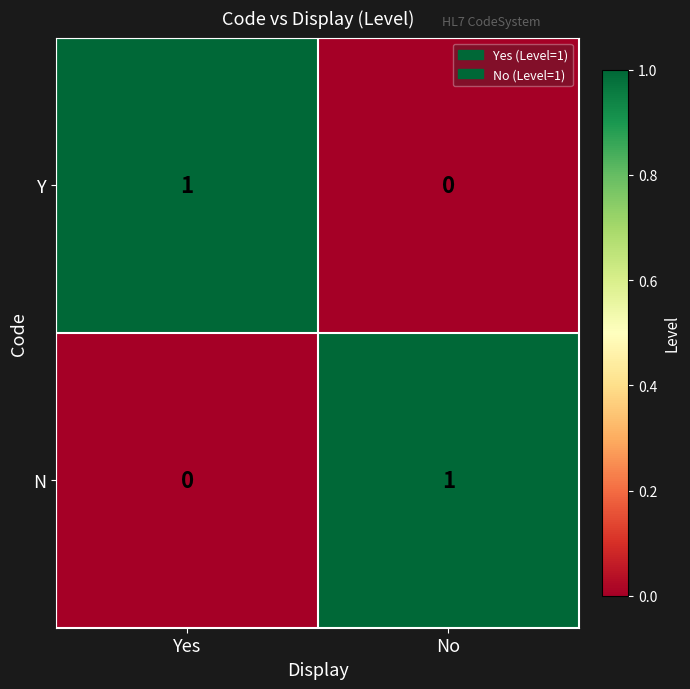

Which category has the lowest value in the Y series?

No